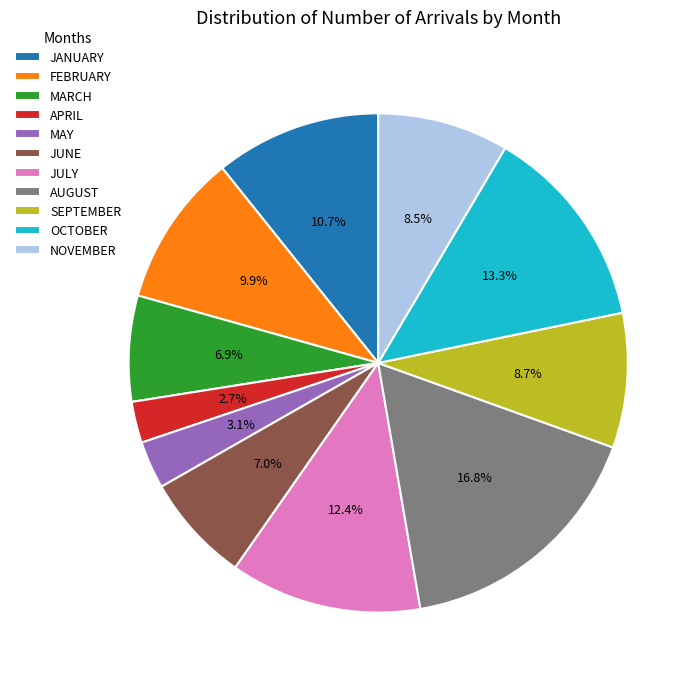

To the nearest percent, what percentage of the pie is MAY?

3%